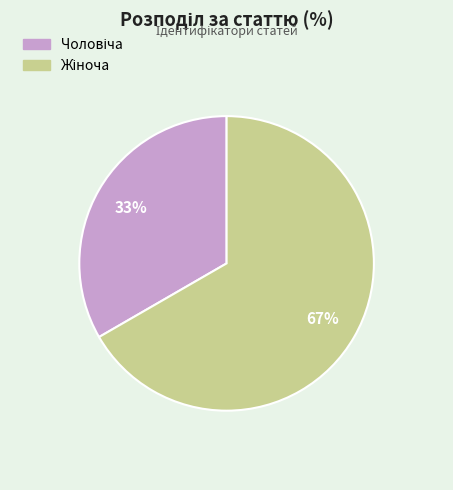

Does any single category account for the majority?

Yes